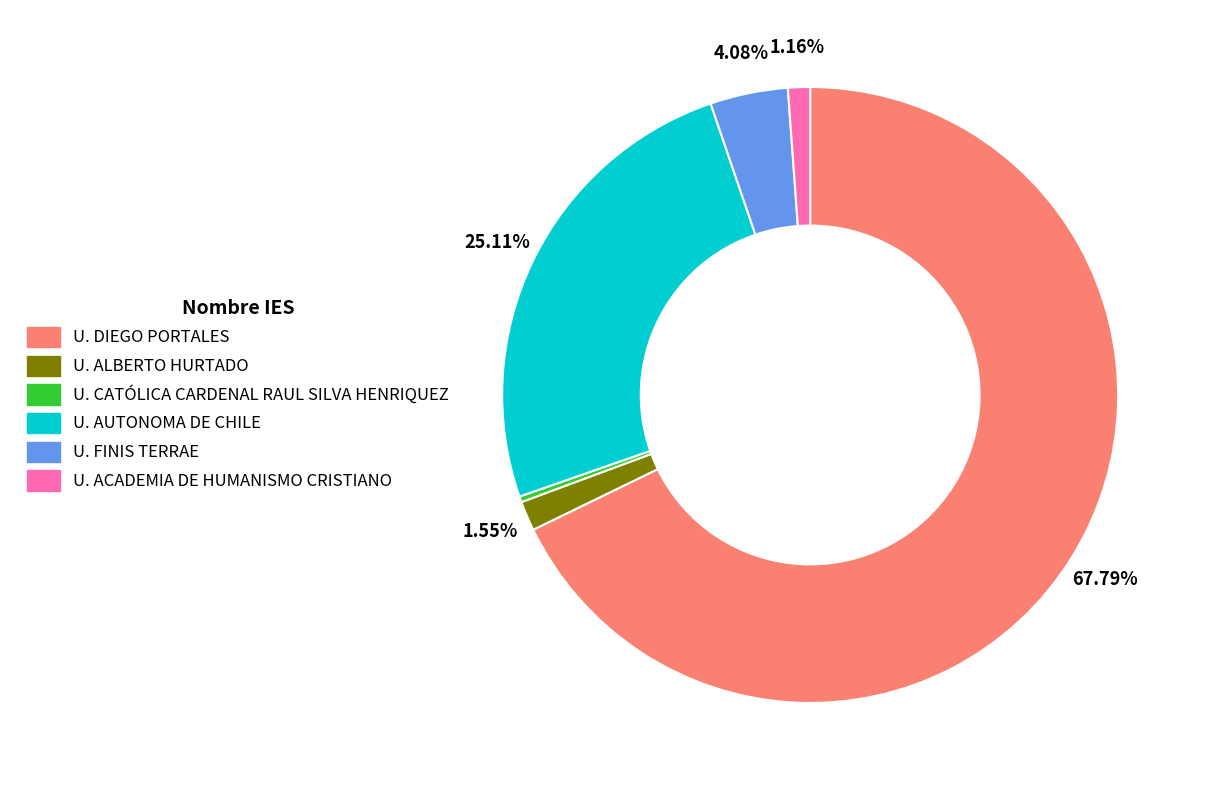

How many slices are in this pie chart?

6